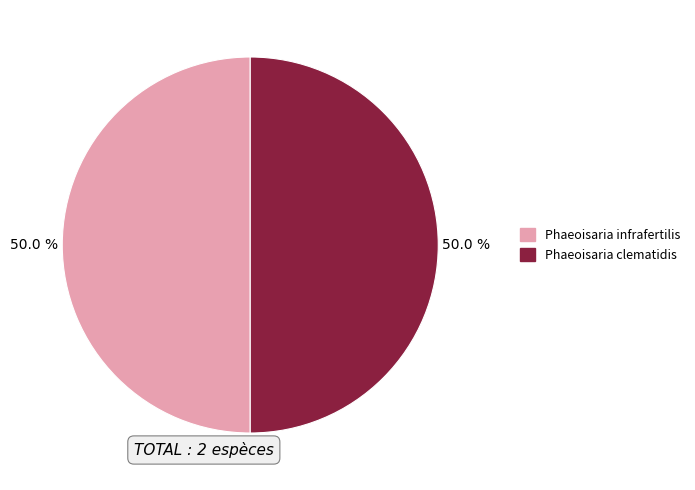

What is the ratio of the value at Phaeoisaria infrafertilis to the value at Phaeoisaria clematidis?

1.0